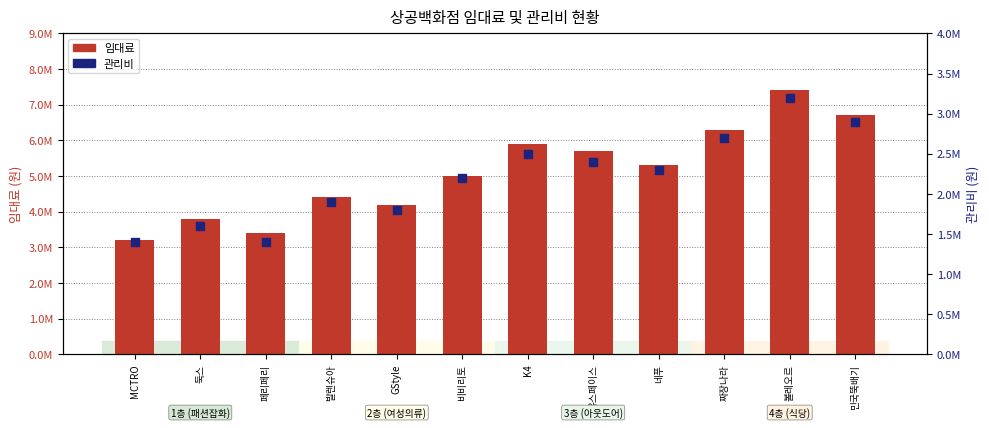

Which series has the largest total across all categories?

임대료